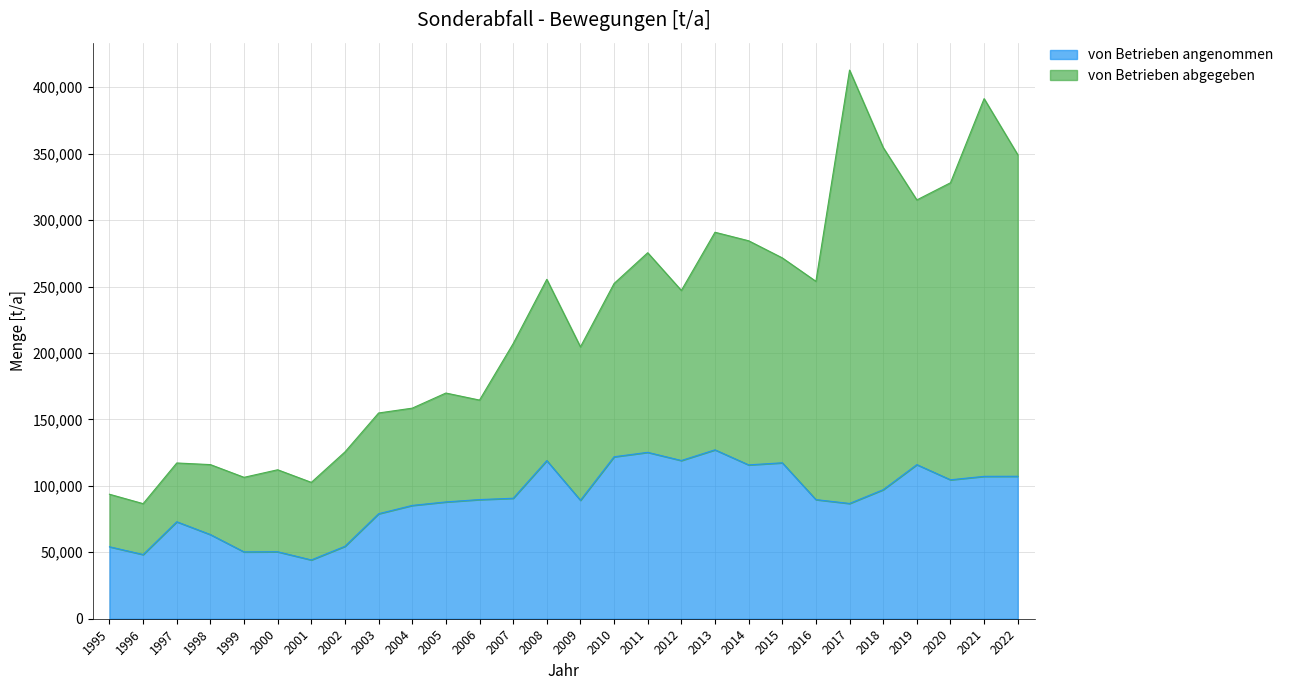

Which has a higher value, 2010 or 2017?

2010